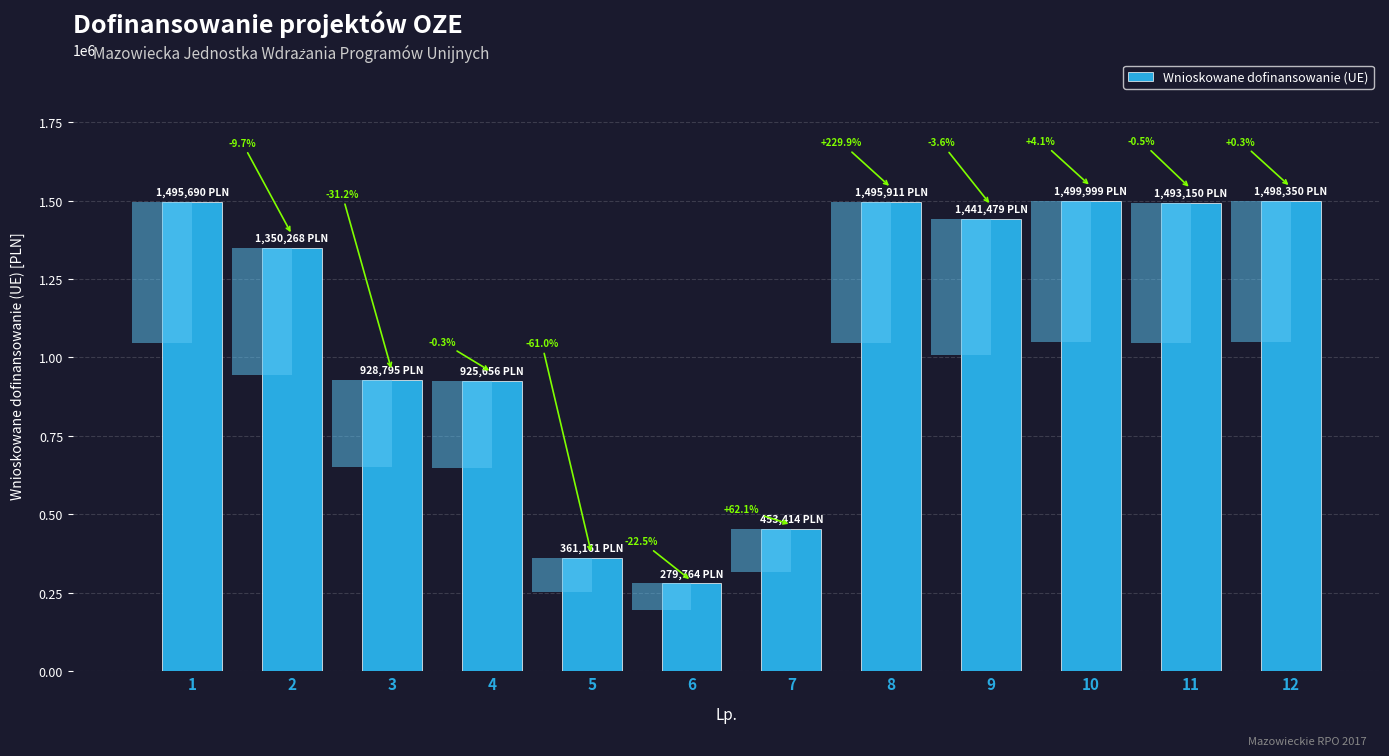

How many data points are less than 1441479?

6